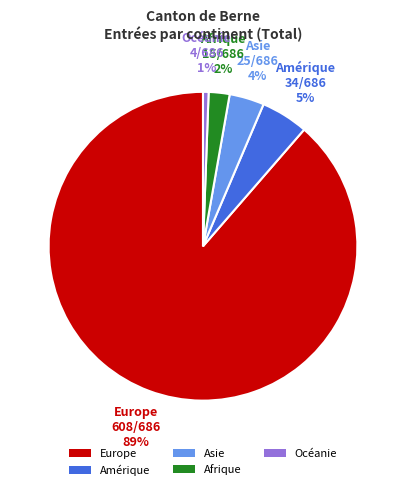

Which category has the smallest portion of the pie?

Océanie